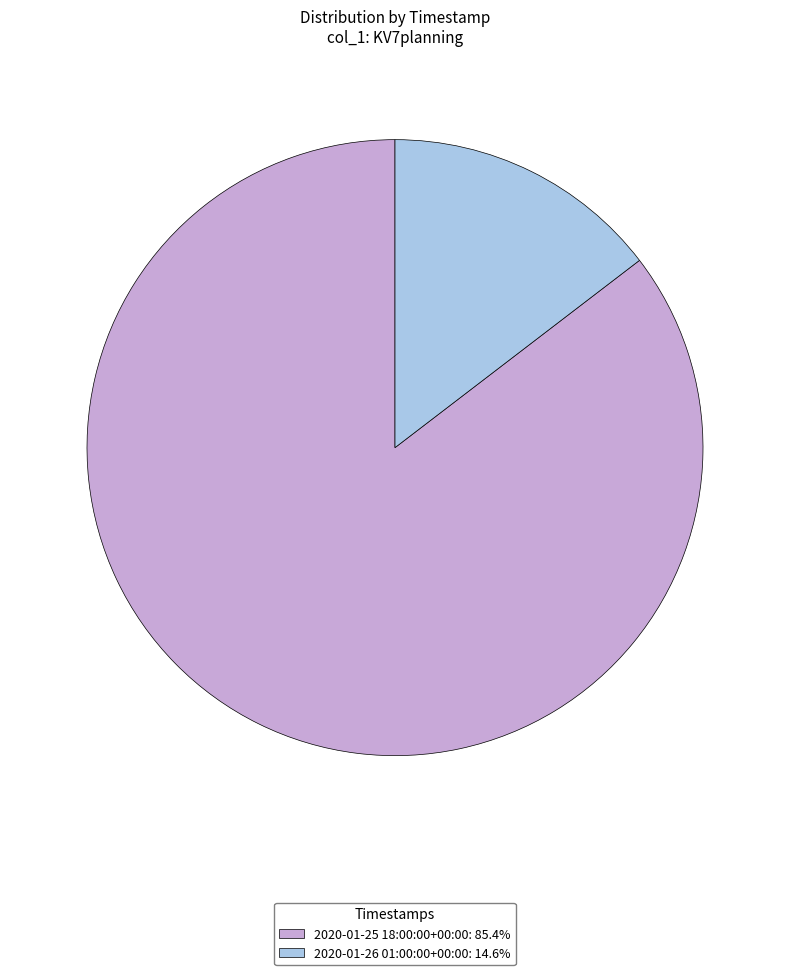

Between 2020-01-25 18:00:00+00:00 and 2020-01-26 01:00:00+00:00, which is larger?

2020-01-25 18:00:00+00:00